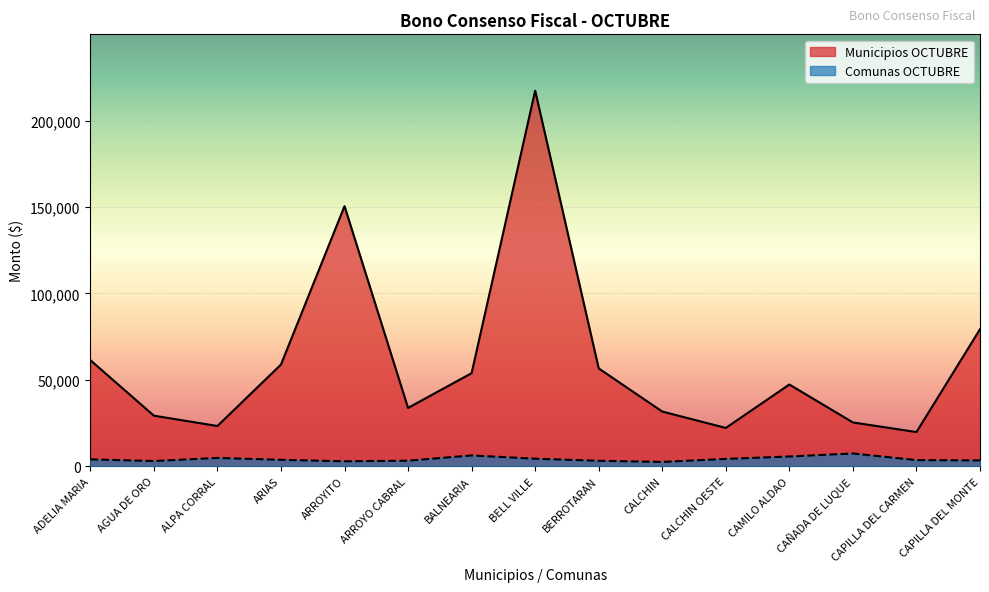

True or false: Municipios OCTUBRE has more than 0 interior local peaks.

True